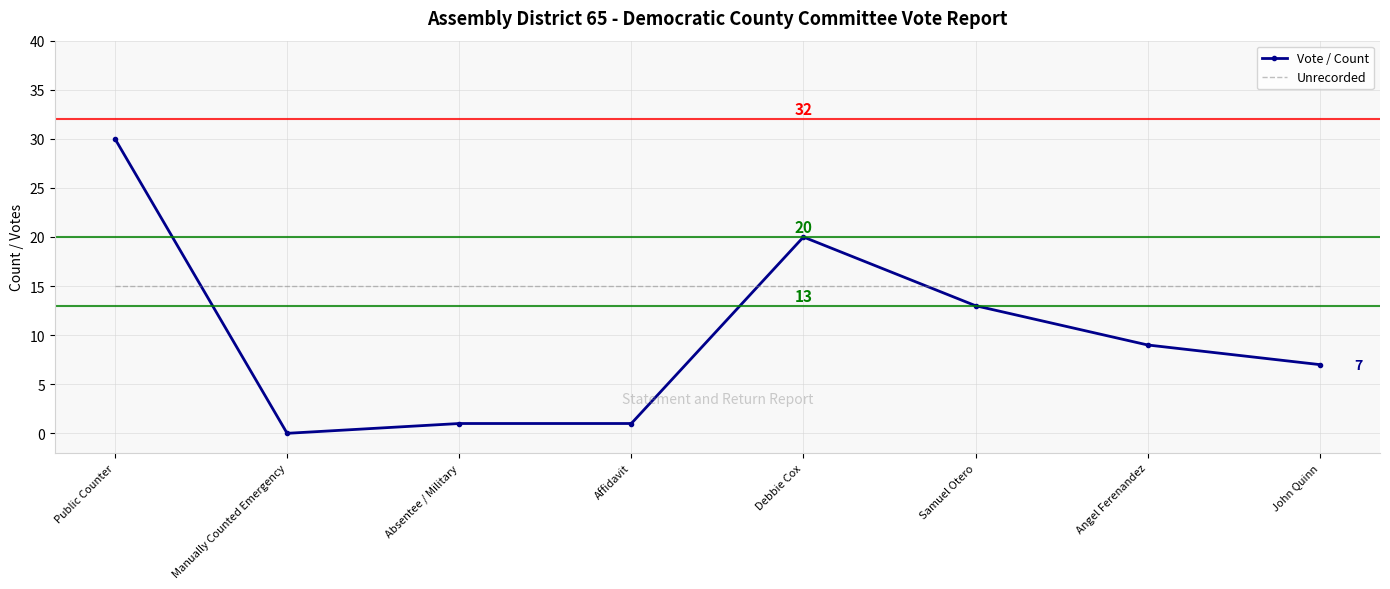

Which series changed the most between Manually Counted Emergency and Debbie Cox?

Vote / Count